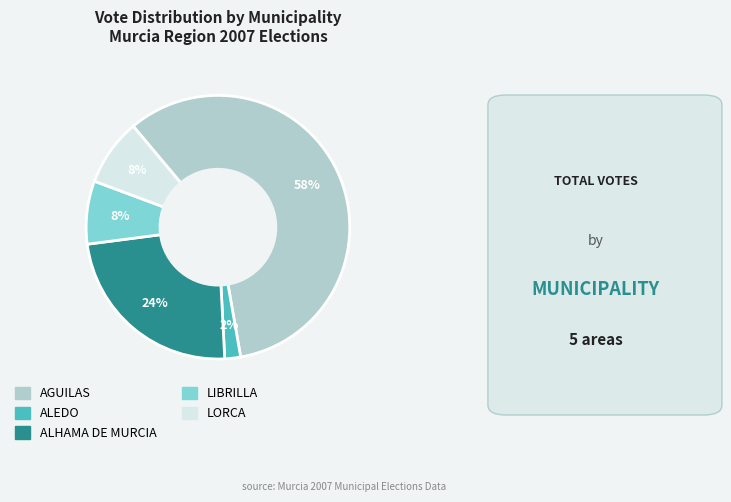

Do ALEDO and LIBRILLA together represent more than half of the pie?

No